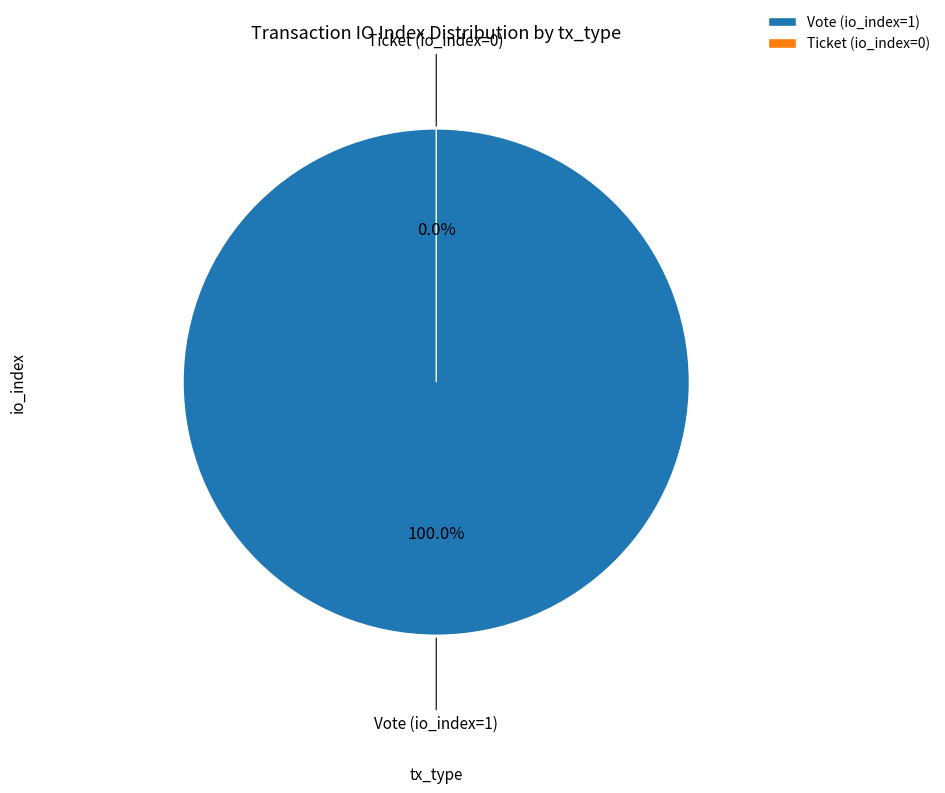

Which slice is the smallest?

Ticket (io_index=0)